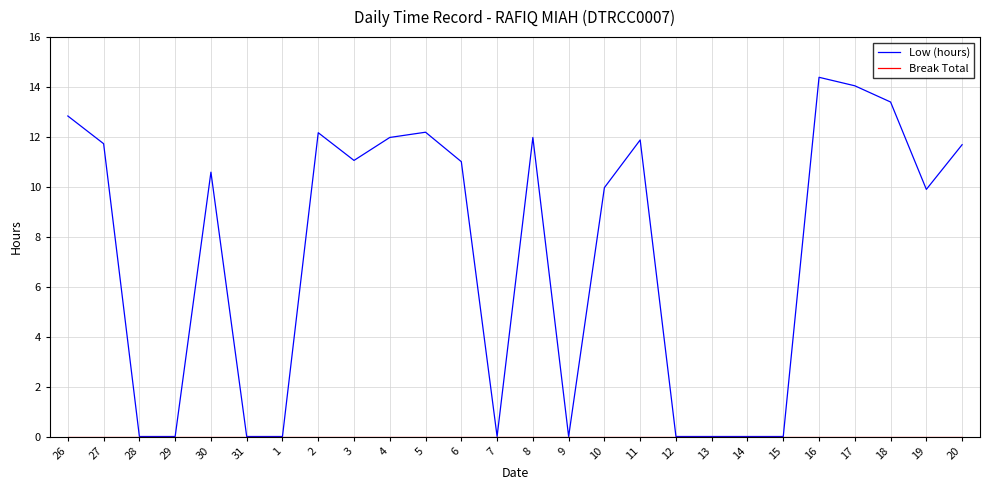

What is the difference between the highest and lowest values at 27?

11.7